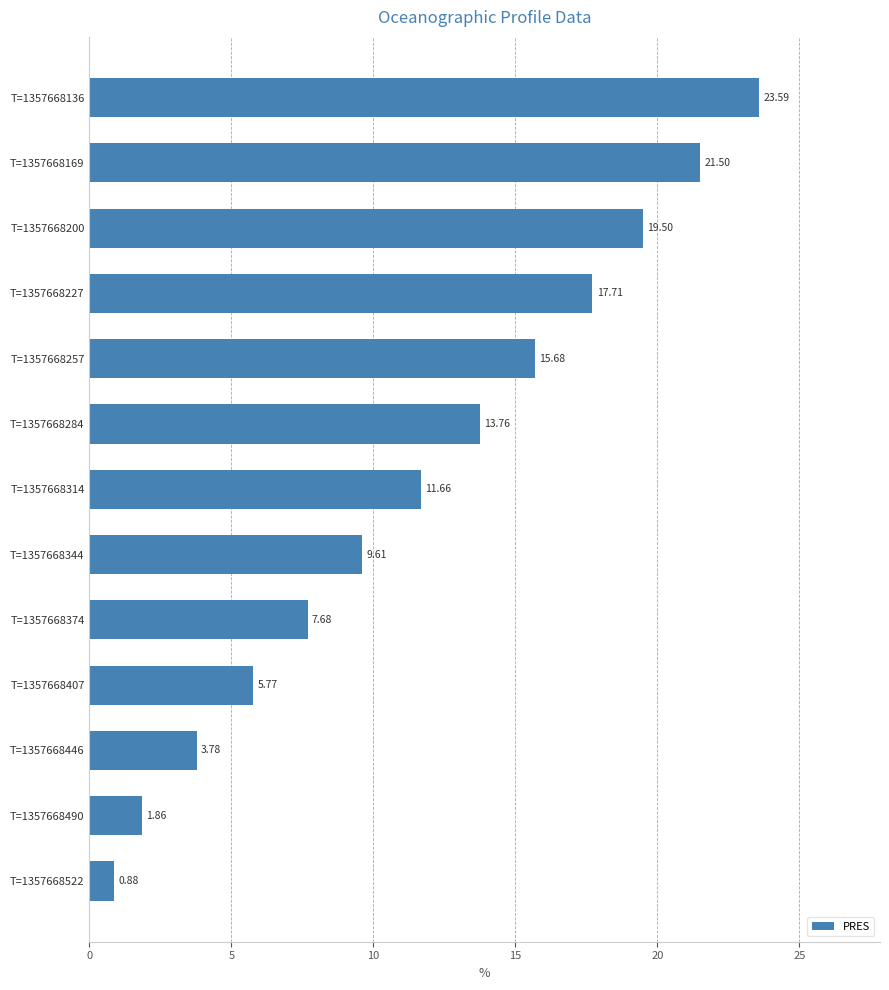

Approximately how many times larger is the value at T=1357668169 compared to T=1357668314?

1.8